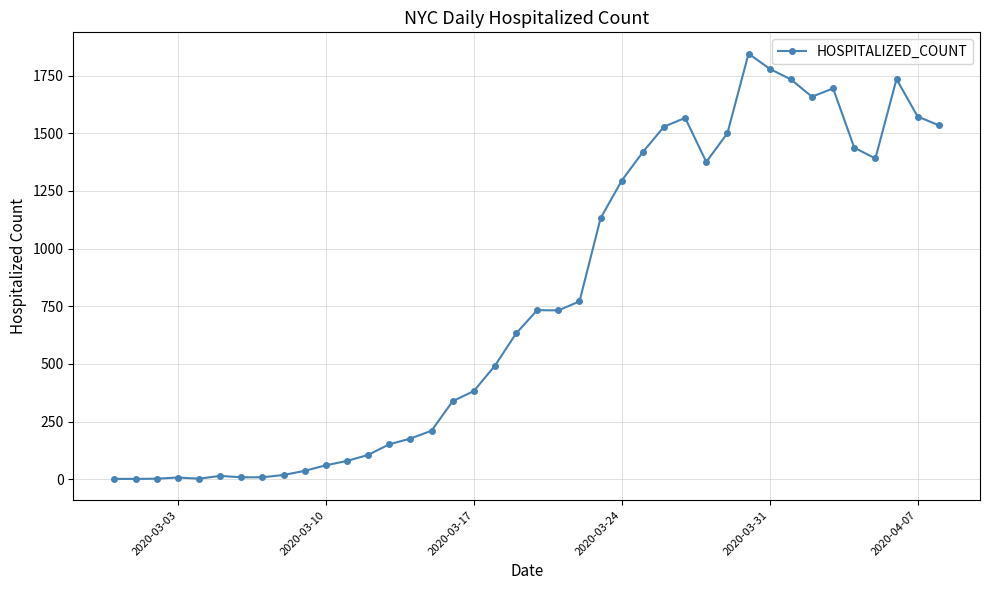

What is the maximum value shown in the chart?

1846